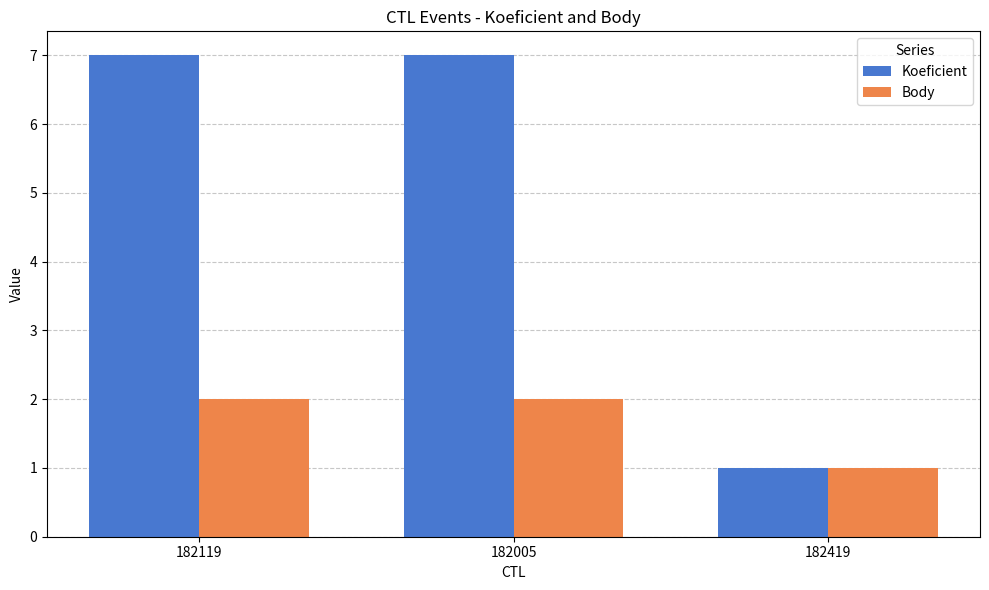

Does the chart contain any negative values?

No